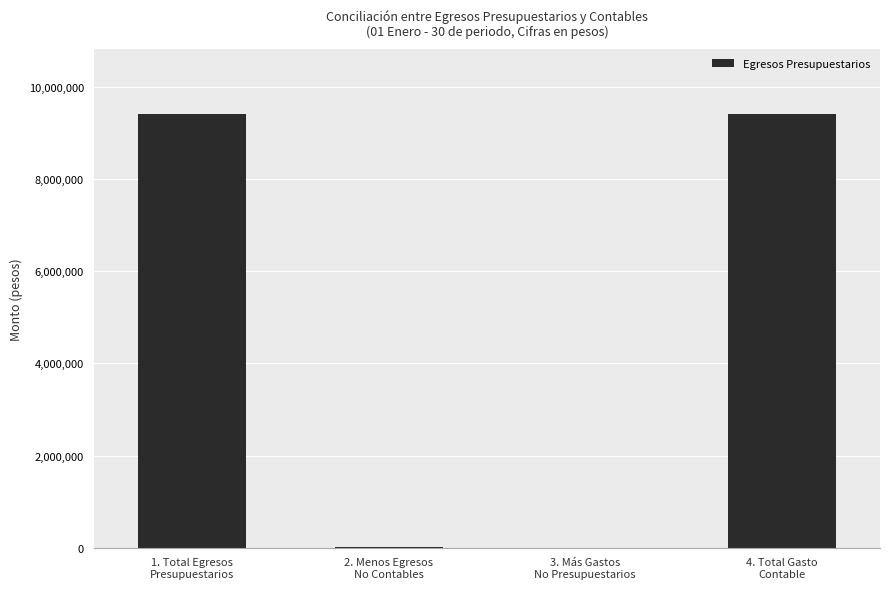

What is the approximate value at 1. Total Egresos
Presupuestarios?

9410302.9